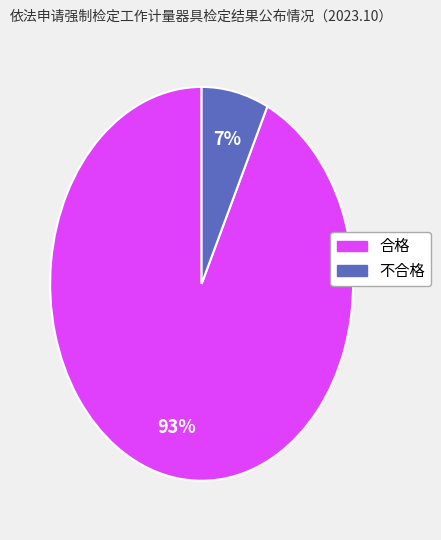

To the nearest percent, what is the difference between the largest and smallest slice percentages?

86%